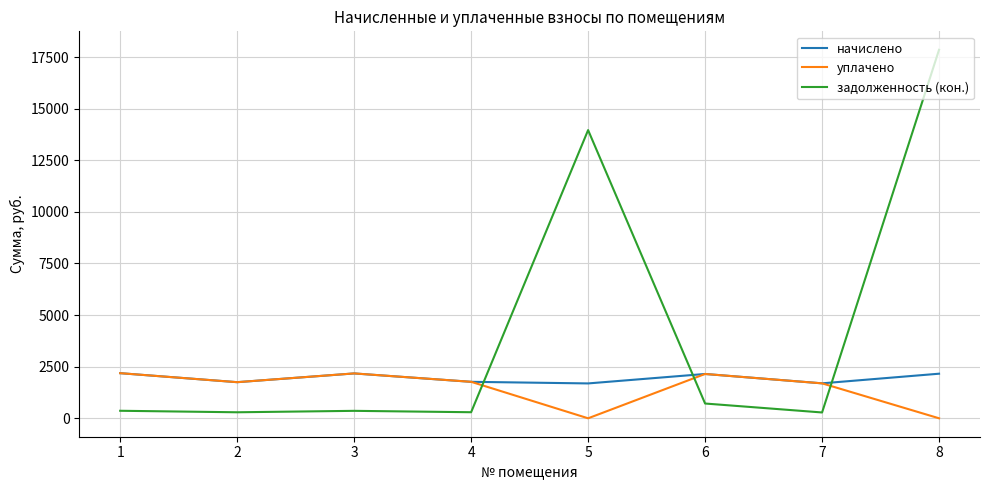

At which label is задолженность (кон.) closest to 9066?

5